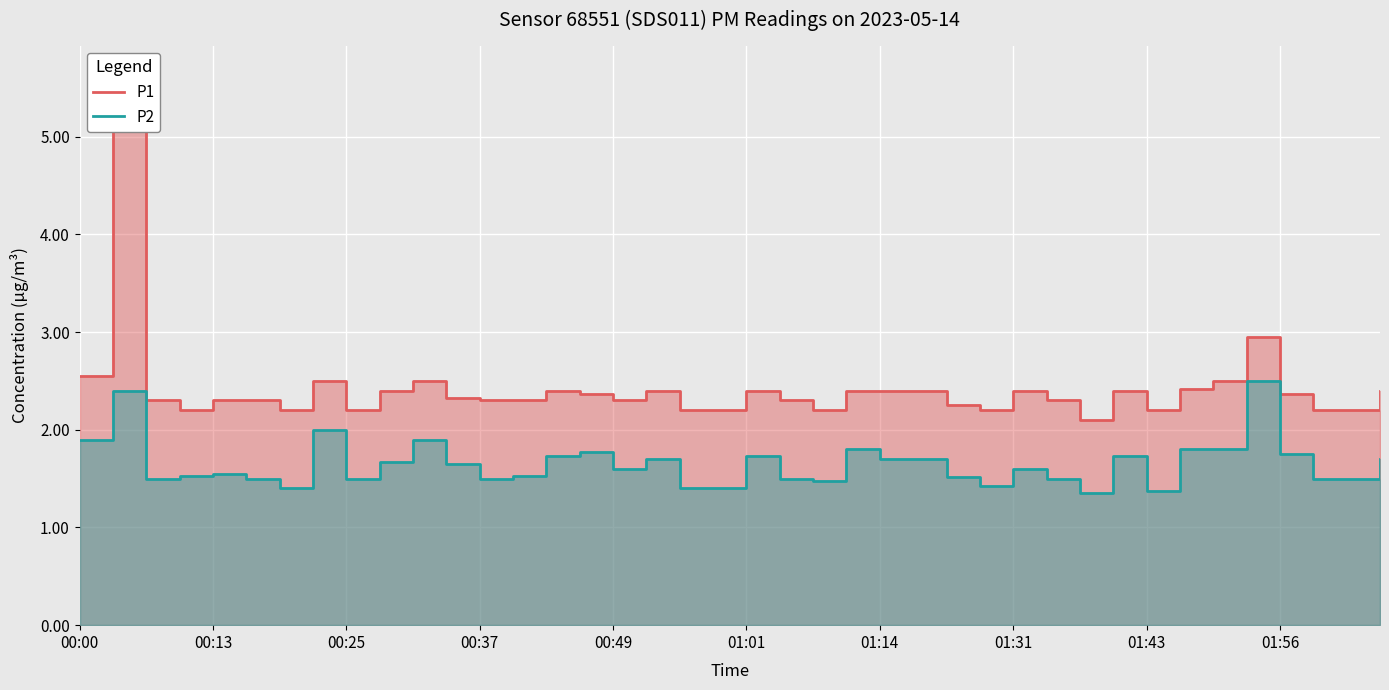

In P1, how many points are lower than both neighbors (excluding endpoints)?

8